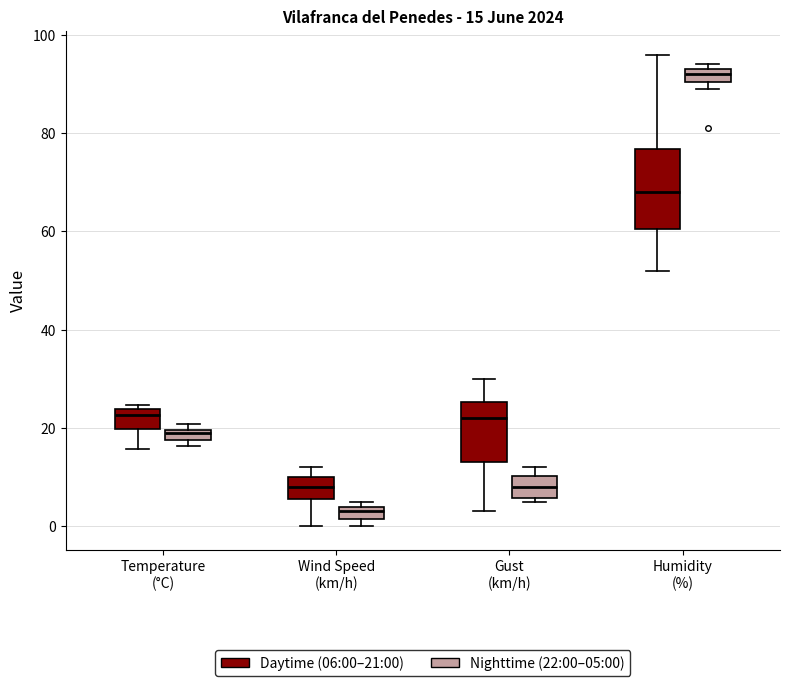

Which box has the lowest median line?

Wind Speed (km/h) (Nighttime (22:00–05:00))